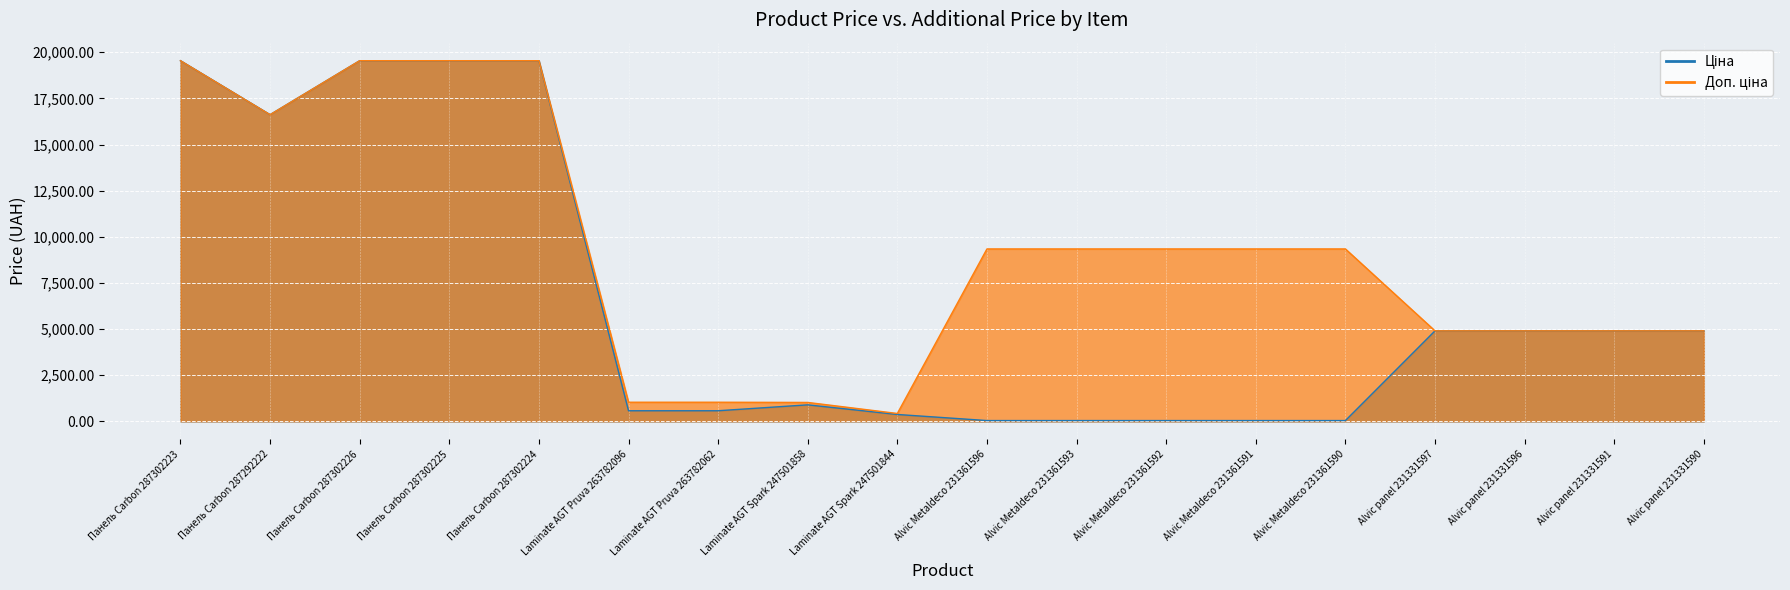

At which category does Ціна reach its first local peak?

Laminate AGT Spark 247501858